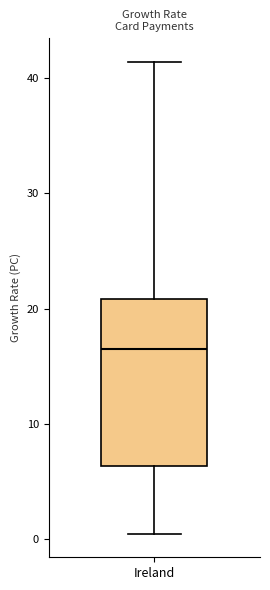

Transcribe this box plot: give where the median line is, the range the box spans, and where the two whiskers end, as read against the y-axis. The values are not printed on the chart, so give them approximately, as read against the axis.

median 17, box 6 to 21, whiskers 0 to 41